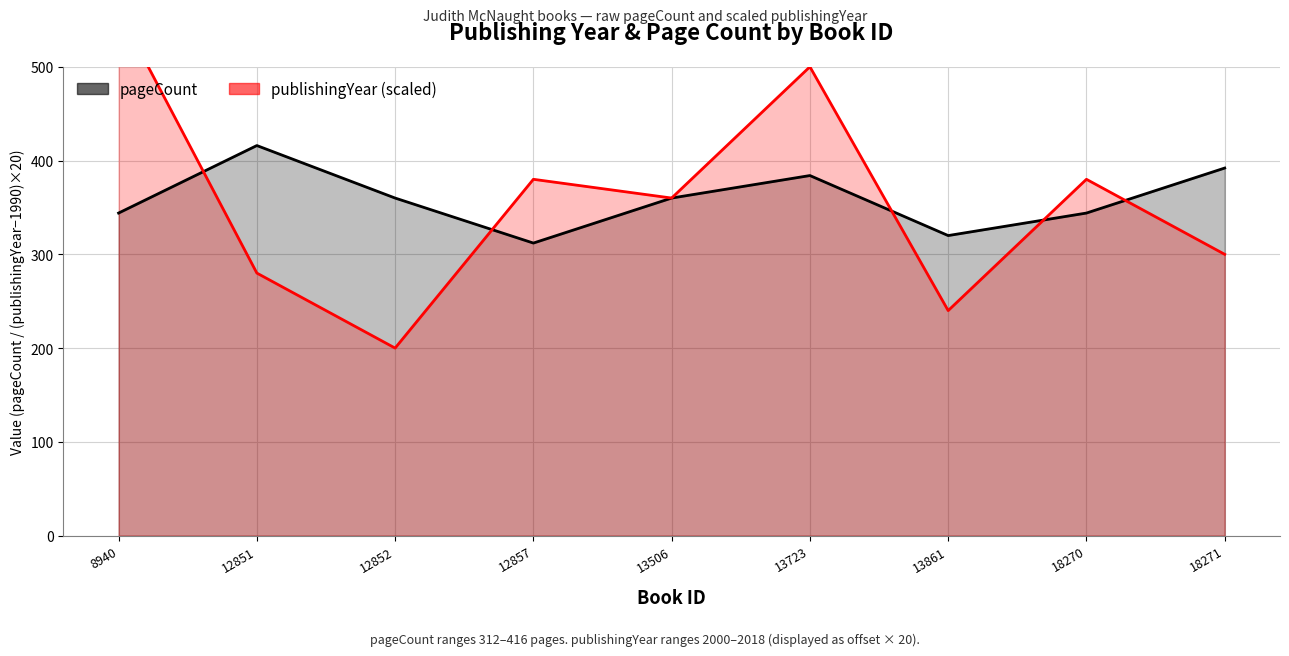

How many intersections are there between pageCount and publishingYear?

5